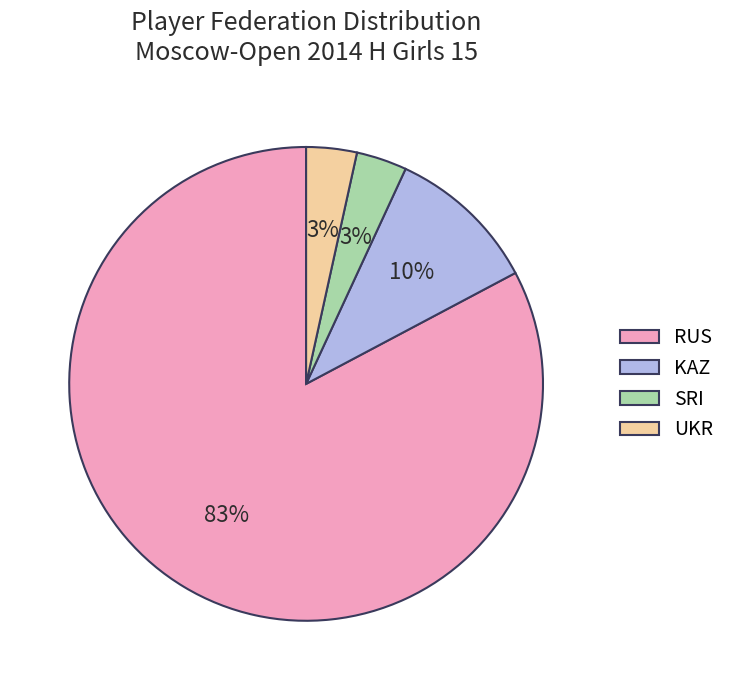

To the nearest percent, what portion does SRI represent?

3%